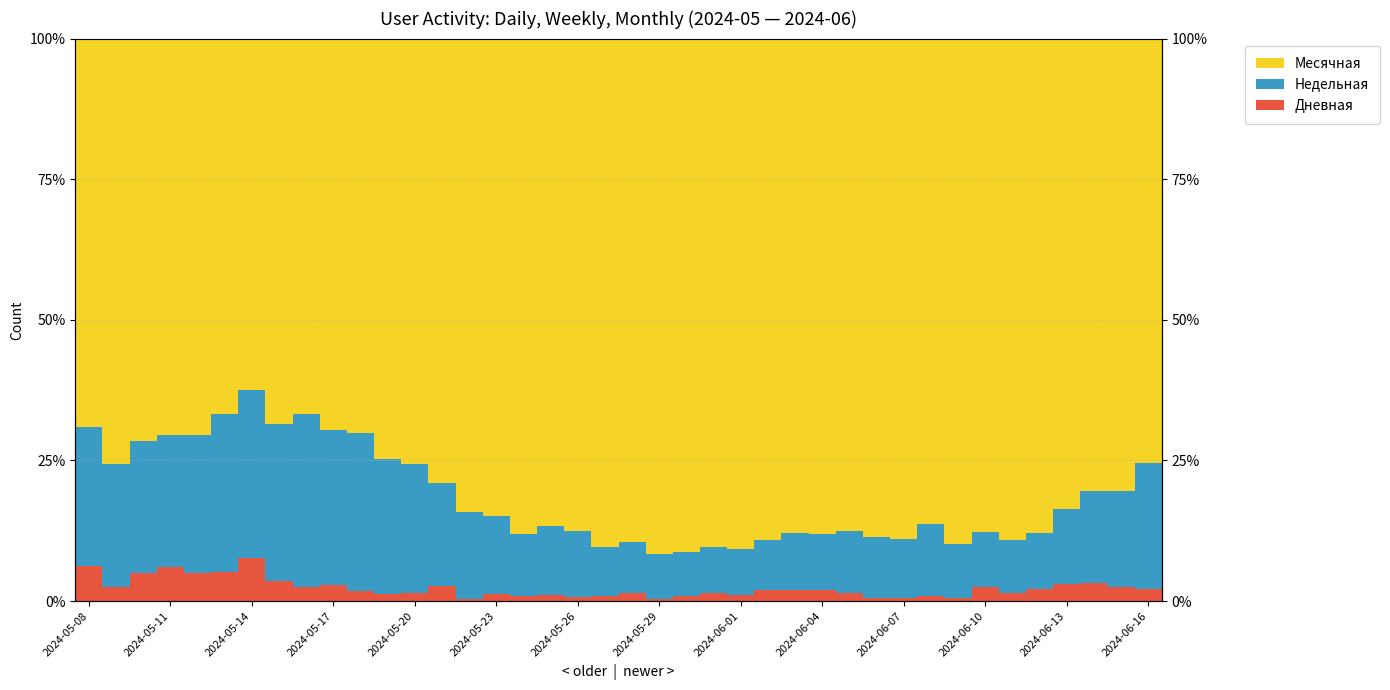

How many distinct data groups are displayed?

3